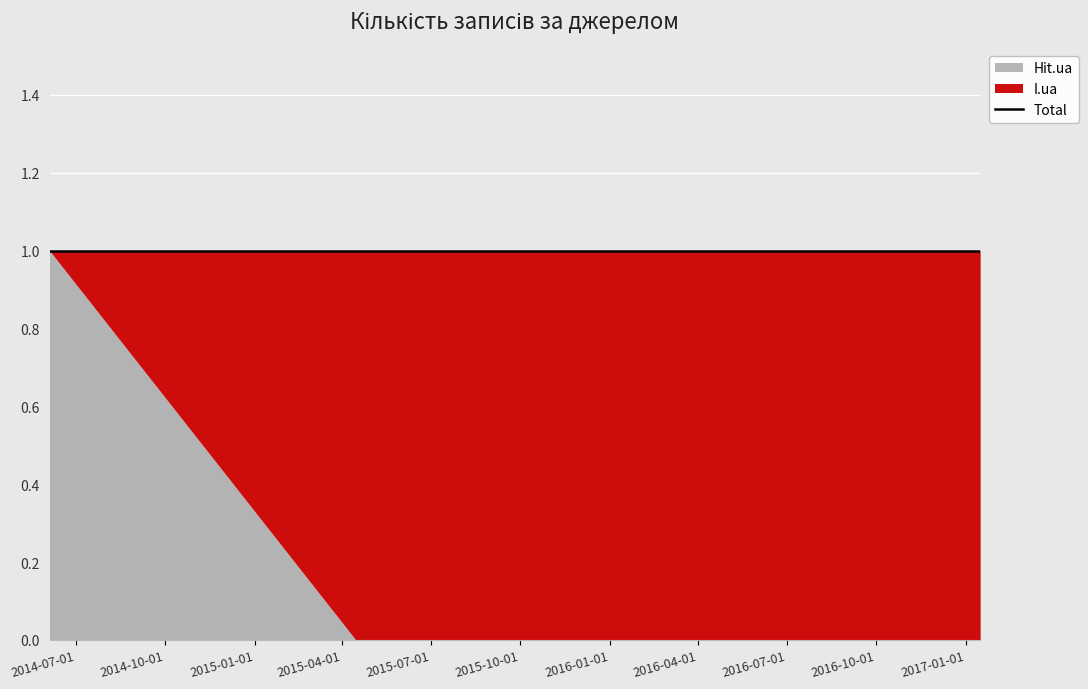

True or false: Hit.ua has a value of 0 at 2014-06-04.

False